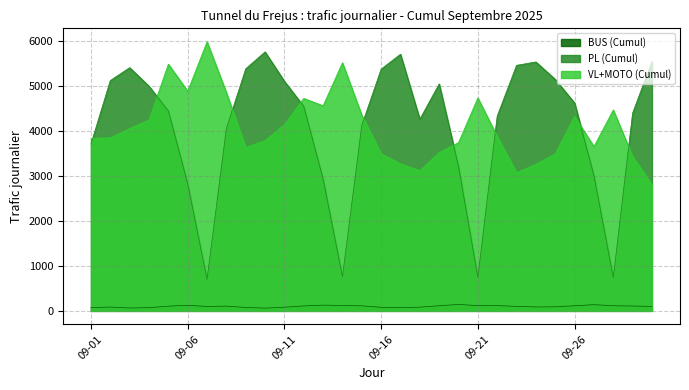

Reading left to right, what are all the values shown in this chart?

BUS (Cumul): 09-01=73	09-02=85	09-03=64	09-04=71	09-05=105	09-06=124	09-07=98	09-08=106	09-09=76	09-10=61	09-11=81	09-12=110	09-13=128	09-14=120	09-15=112	09-16=79	09-17=73	09-18=83	09-19=114	09-20=143	09-21=116	09-22=117	09-23=100	09-24=87	09-25=91	09-26=113	09-27=138	09-28=114	09-29=108	09-30=99
PL (Cumul): 09-01=3708	09-02=5117	09-03=5403	09-04=4991	09-05=4441	09-06=2822	09-07=699	09-08=4052	09-09=5378	09-10=5753	09-11=5100	09-12=4542	09-13=2928	09-14=759	09-15=4124	09-16=5371	09-17=5701	09-18=4258	09-19=5041	09-20=3206	09-21=742	09-22=4328	09-23=5454	09-24=5529	09-25=5143	09-26=4618	09-27=3005	09-28=735	09-29=4395	09-30=5541
VL+MOTO (Cumul): 09-01=3832	09-02=3844	09-03=4050	09-04=4241	09-05=5481	09-06=4881	09-07=5977	09-08=4849	09-09=3630	09-10=3783	09-11=4139	09-12=4720	09-13=4556	09-14=5512	09-15=4346	09-16=3489	09-17=3267	09-18=3114	09-19=3517	09-20=3738	09-21=4731	09-22=3875	09-23=3070	09-24=3258	09-25=3487	09-26=4322	09-27=3650	09-28=4463	09-29=3430	09-30=2798